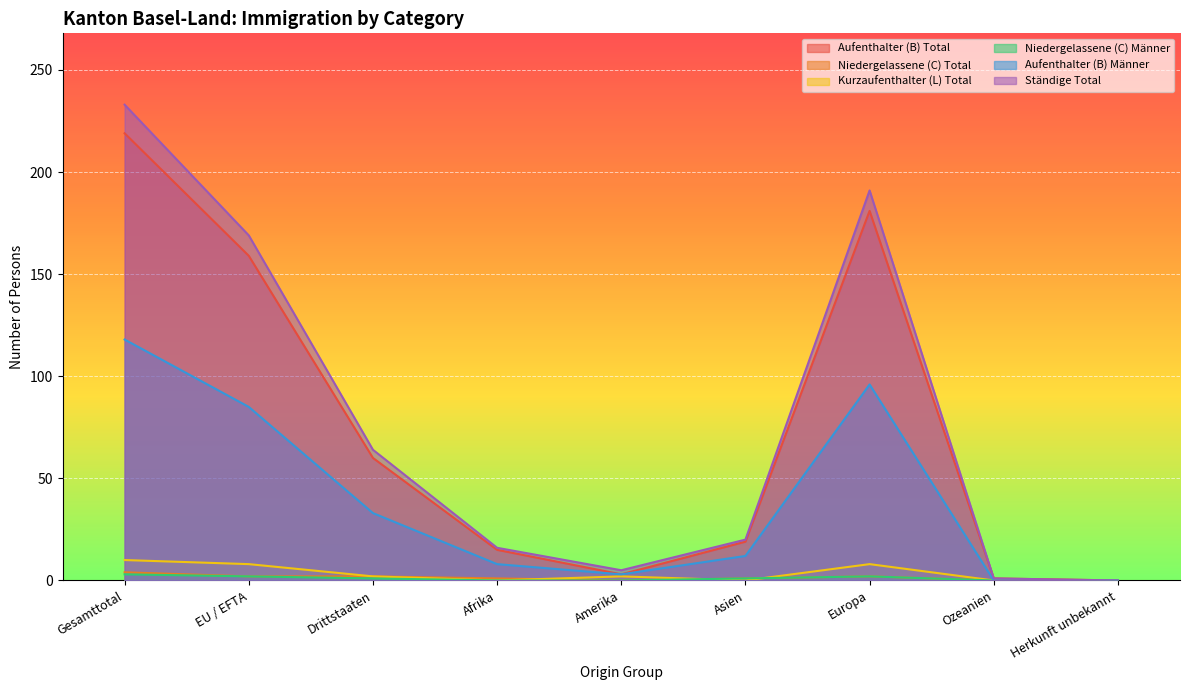

Is the value of Aufenthalter (B) Total at EU / EFTA greater than the value of Aufenthalter (B) Männer at EU / EFTA?

Yes